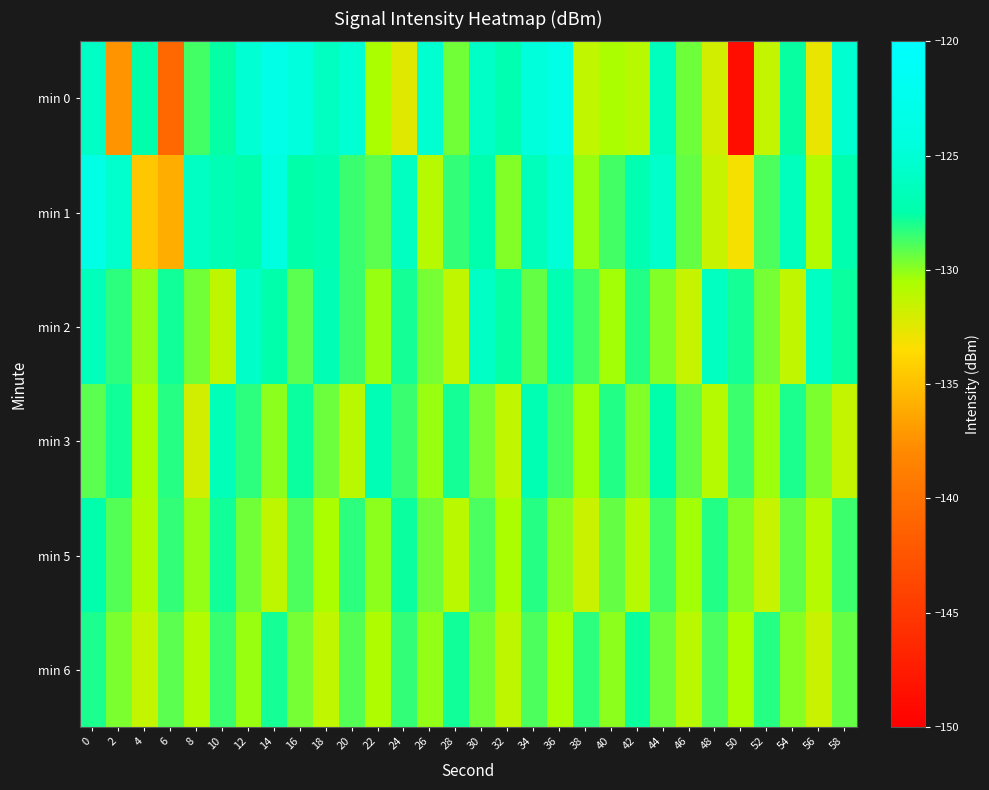

Reading left to right, transcribe all the data shown in this chart.

min 0: 0=-125.9	2=-137.4	4=-127.4	6=-140.9	8=-128.7	10=-127.6	12=-125.1	14=-123.3	16=-124.5	18=-126.2	20=-125.1	22=-130.5	24=-132.4	26=-125.2	28=-129.5	30=-125.8	32=-127.1	34=-124.6	36=-123.2	38=-131.3	40=-130.5	42=-131.0	44=-126.4	46=-129.4	48=-131.9	50=-148.8	52=-131.4	54=-127.7	56=-132.7	58=-125.3
min 1: 0=-123.4	2=-125.4	4=-134.6	6=-136.0	8=-126.1	10=-126.9	12=-127.3	14=-124.2	16=-127.5	18=-127.1	20=-128.5	22=-129.1	24=-126.2	26=-131.0	28=-128.4	30=-127.3	32=-129.8	34=-126.5	36=-124.9	38=-130.2	40=-128.7	42=-127.1	44=-125.6	46=-129.3	48=-131.5	50=-133.2	52=-128.9	54=-126.4	56=-130.8	58=-127.2
min 2: 0=-126.5	2=-128.3	4=-130.1	6=-127.8	8=-129.5	10=-131.2	12=-125.7	14=-127.4	16=-129.1	18=-126.8	20=-128.5	22=-130.2	24=-127.9	26=-129.6	28=-131.3	30=-125.9	32=-127.6	34=-129.3	36=-127.0	38=-128.7	40=-130.4	42=-128.1	44=-129.8	46=-131.5	48=-126.2	50=-127.9	52=-129.6	54=-131.3	56=-126.0	58=-127.7
min 3: 0=-129.1	2=-127.8	4=-130.5	6=-128.2	8=-131.9	10=-126.6	12=-128.3	14=-130.0	16=-127.7	18=-129.4	20=-131.1	22=-126.8	24=-128.5	26=-130.2	28=-127.9	30=-129.6	32=-131.3	34=-127.0	36=-128.7	38=-130.4	40=-128.1	42=-129.8	44=-127.5	46=-129.2	48=-130.9	50=-128.6	52=-130.3	54=-128.0	56=-129.7	58=-131.4
min 5: 0=-127.3	2=-129.0	4=-130.7	6=-128.4	8=-130.1	10=-127.8	12=-129.5	14=-131.2	16=-128.9	18=-130.6	20=-128.3	22=-130.0	24=-127.7	26=-129.4	28=-131.1	30=-128.8	32=-130.5	34=-128.2	36=-129.9	38=-131.6	40=-129.3	42=-131.0	44=-128.7	46=-130.4	48=-128.1	50=-129.8	52=-131.5	54=-129.2	56=-130.9	58=-128.6
min 6: 0=-128.0	2=-129.7	4=-131.4	6=-129.1	8=-130.8	10=-128.5	12=-130.2	14=-127.9	16=-129.6	18=-131.3	20=-129.0	22=-130.7	24=-128.4	26=-130.1	28=-127.8	30=-129.5	32=-131.2	34=-128.9	36=-130.6	38=-128.3	40=-130.0	42=-127.7	44=-129.4	46=-131.1	48=-128.8	50=-130.5	52=-128.2	54=-129.9	56=-131.6	58=-129.3